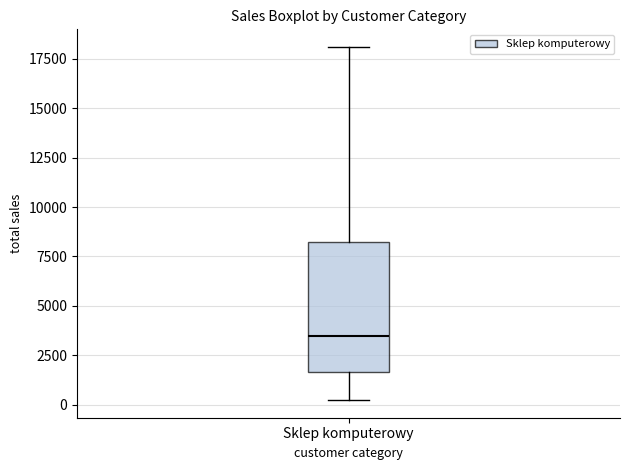

Where does the median line of the box for Sklep komputerowy sit on the y-axis? The values are not printed on the chart, so give them approximately, as read against the axis.

3500